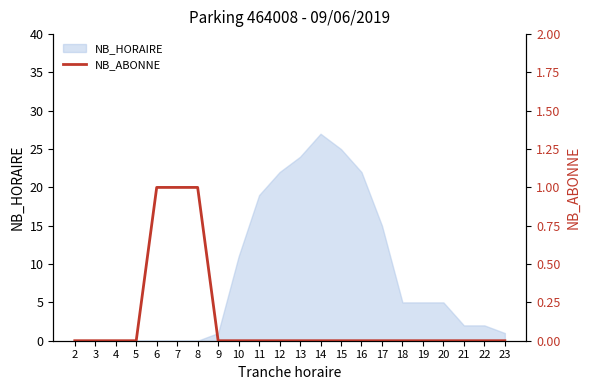

Between 11 and 9, which is larger?

11